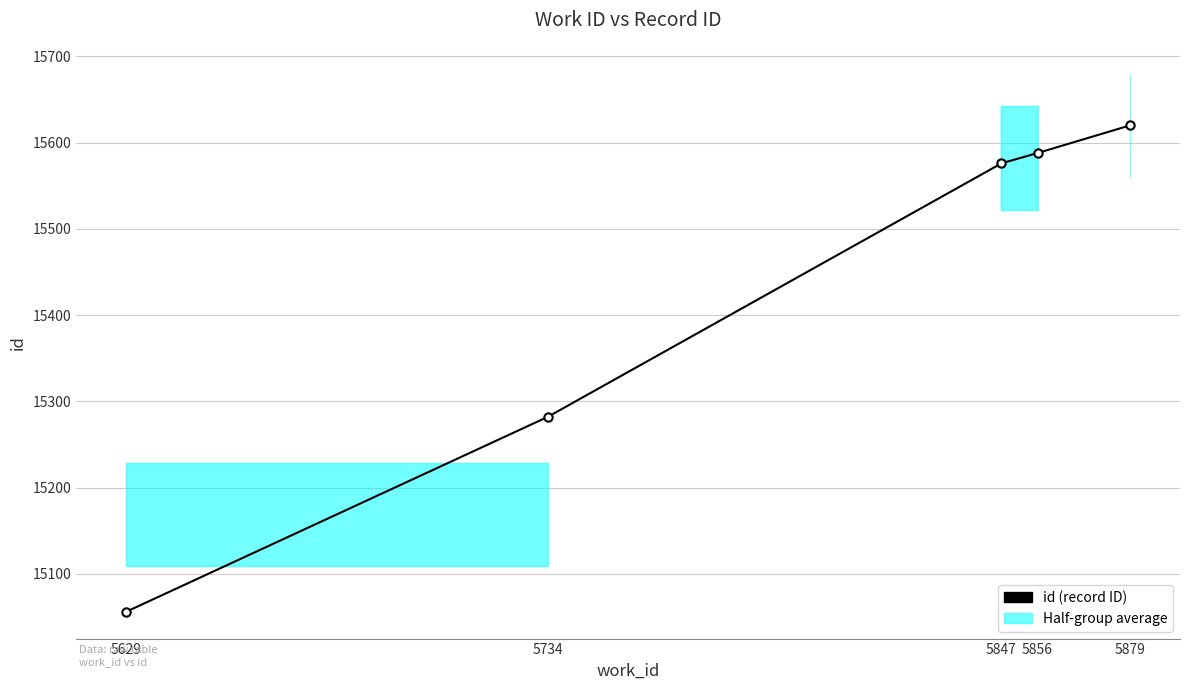

At which category does the chart reach its minimum across all series?

5629